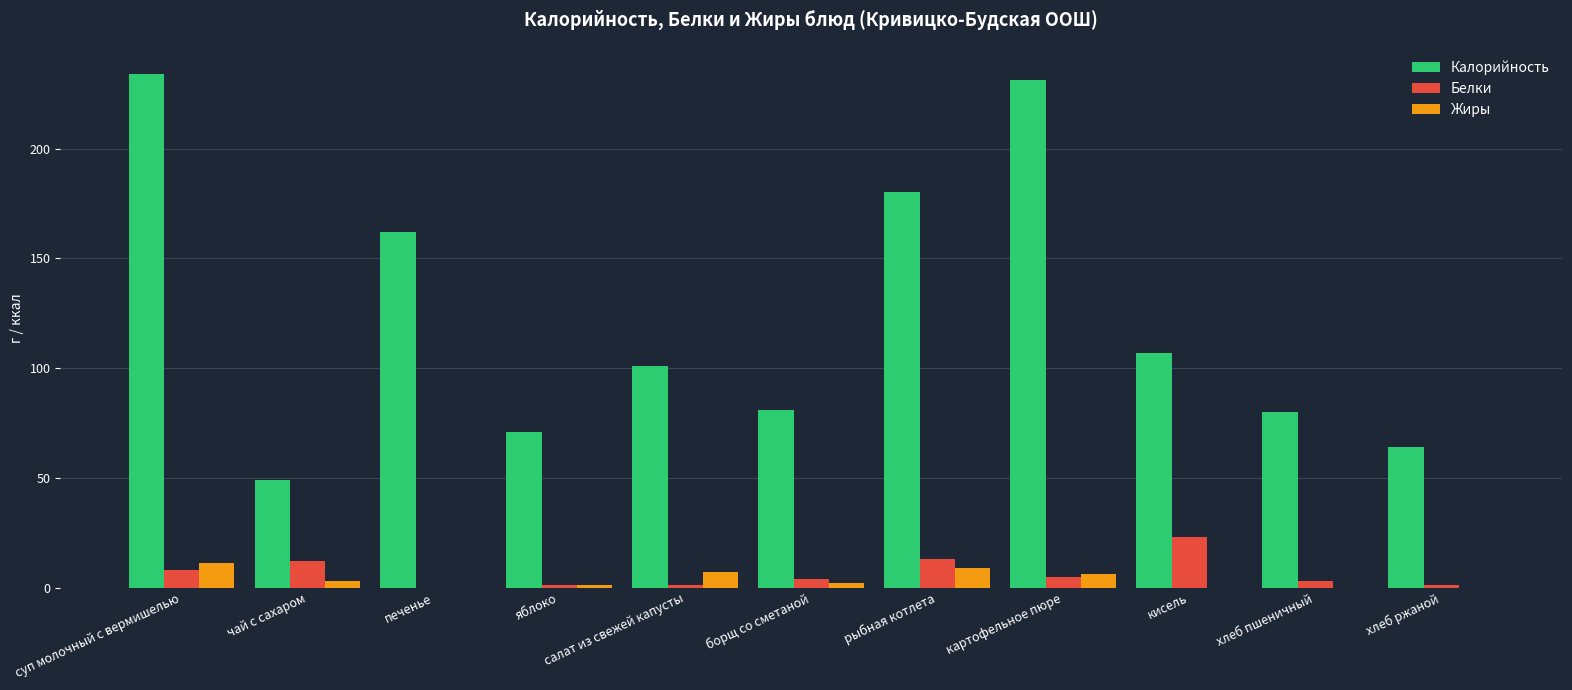

Which series has the largest total across all categories?

Калорийность